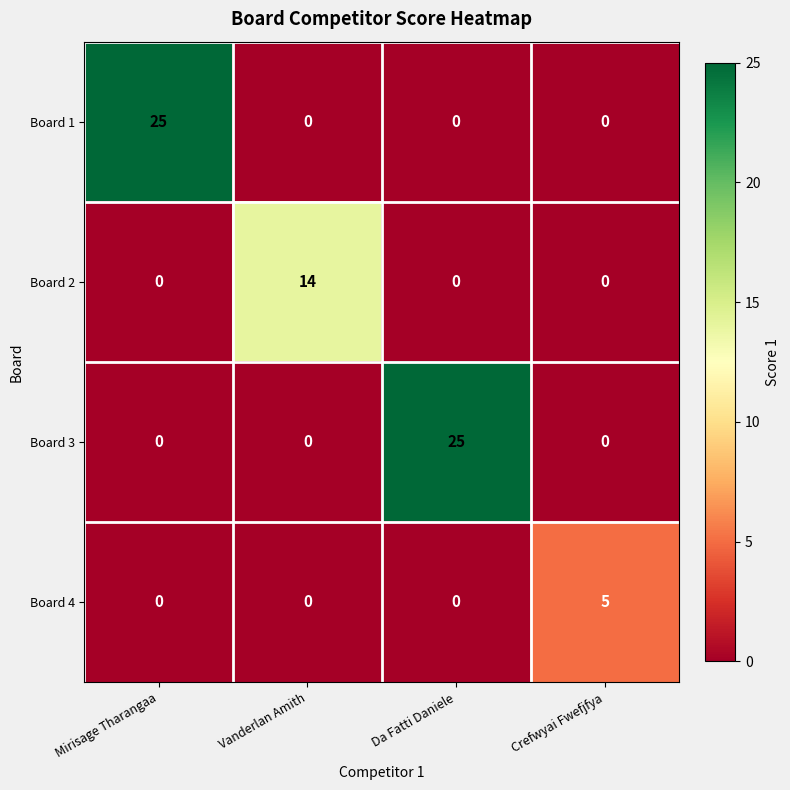

Reading left to right, list all the values displayed in this chart.

Board 1: Mirisage Tharangaa=25	Vanderlan Amith=0	Da Fatti Daniele=0	Crefwyai Fwefjfya=0
Board 2: Mirisage Tharangaa=0	Vanderlan Amith=14	Da Fatti Daniele=0	Crefwyai Fwefjfya=0
Board 3: Mirisage Tharangaa=0	Vanderlan Amith=0	Da Fatti Daniele=25	Crefwyai Fwefjfya=0
Board 4: Mirisage Tharangaa=0	Vanderlan Amith=0	Da Fatti Daniele=0	Crefwyai Fwefjfya=5